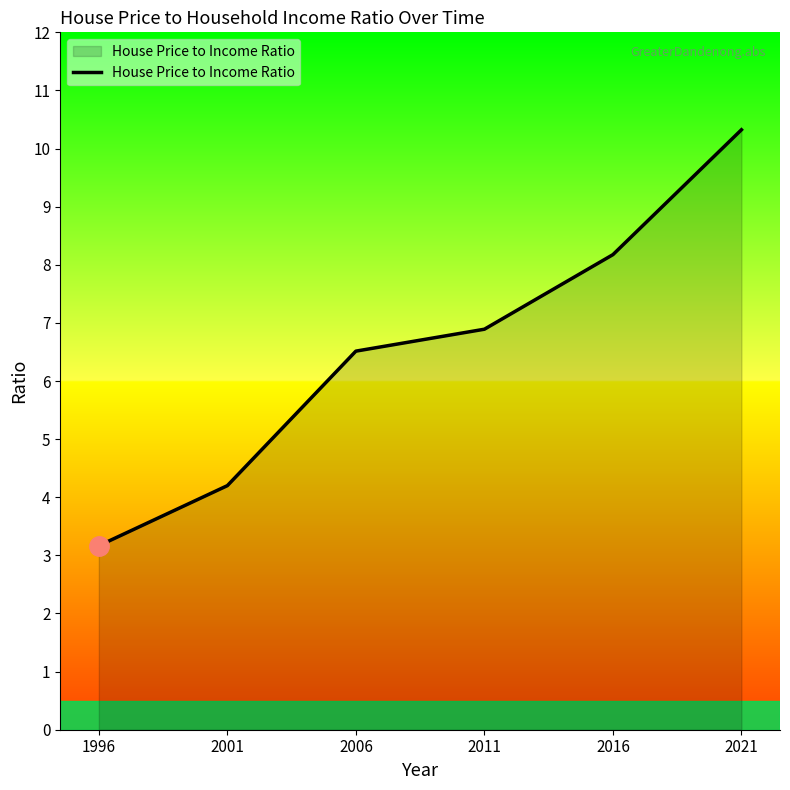

What is the change in value from 2001 to 2011?

+2.7